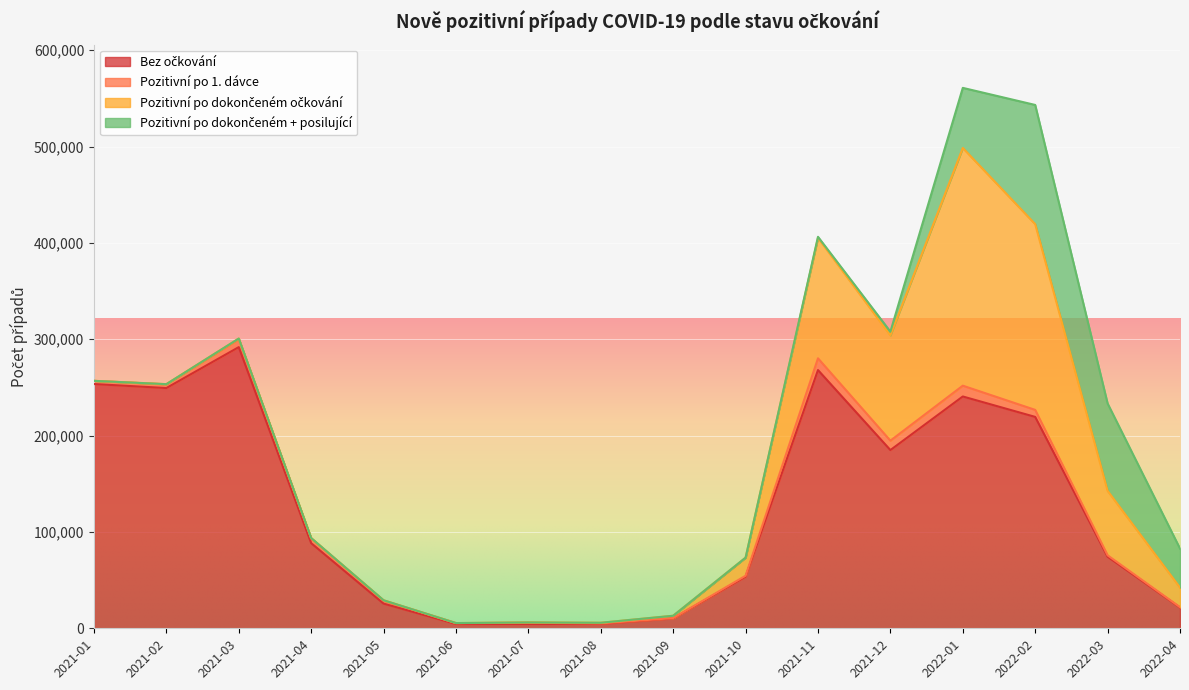

What position from the right is 2021-11?

6